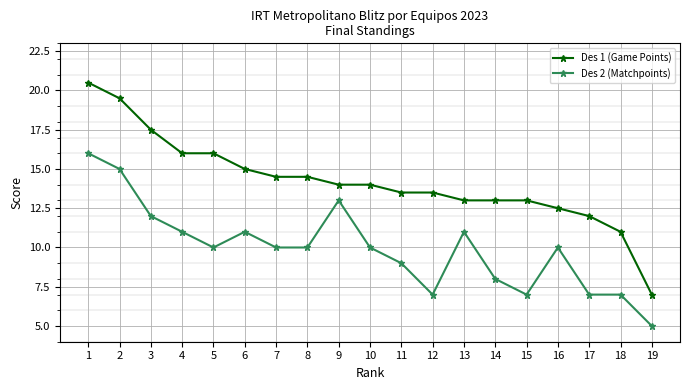

Where is the first local minimum for Des 2 (Matchpoints)?

5